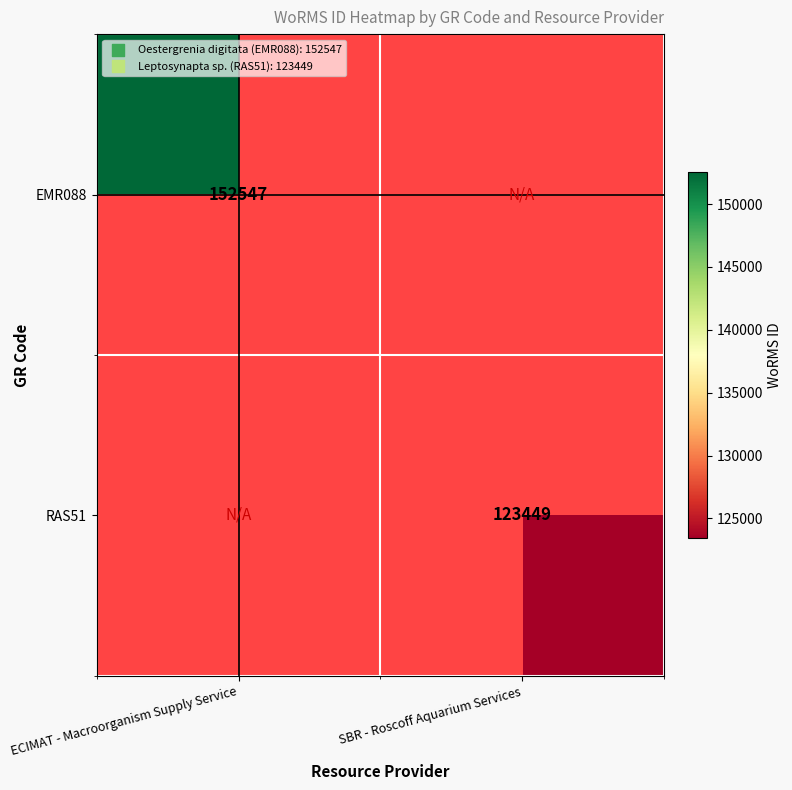

How many data points does each series have?

2